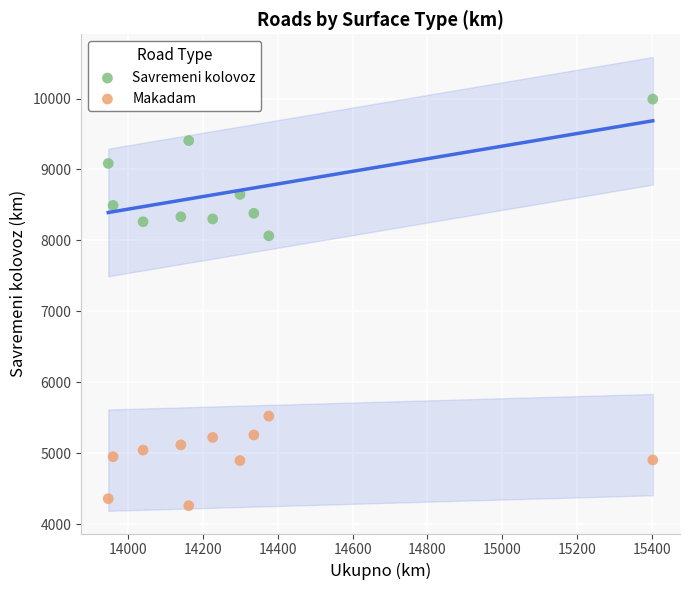

Which series reaches the maximum Y coordinate?

Savremeni kolovoz